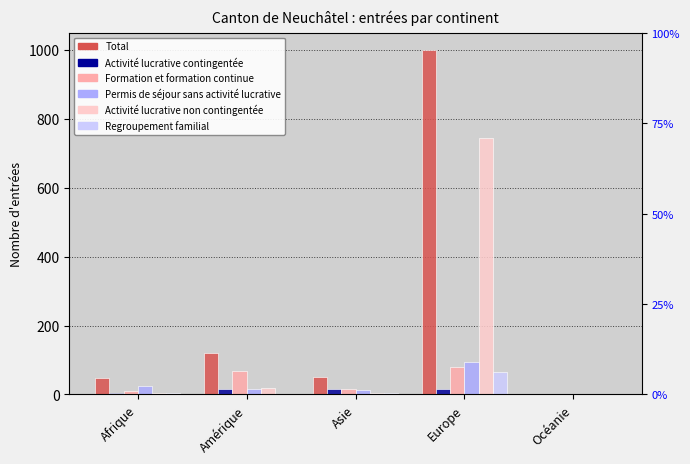

How many data points does each series have?

5